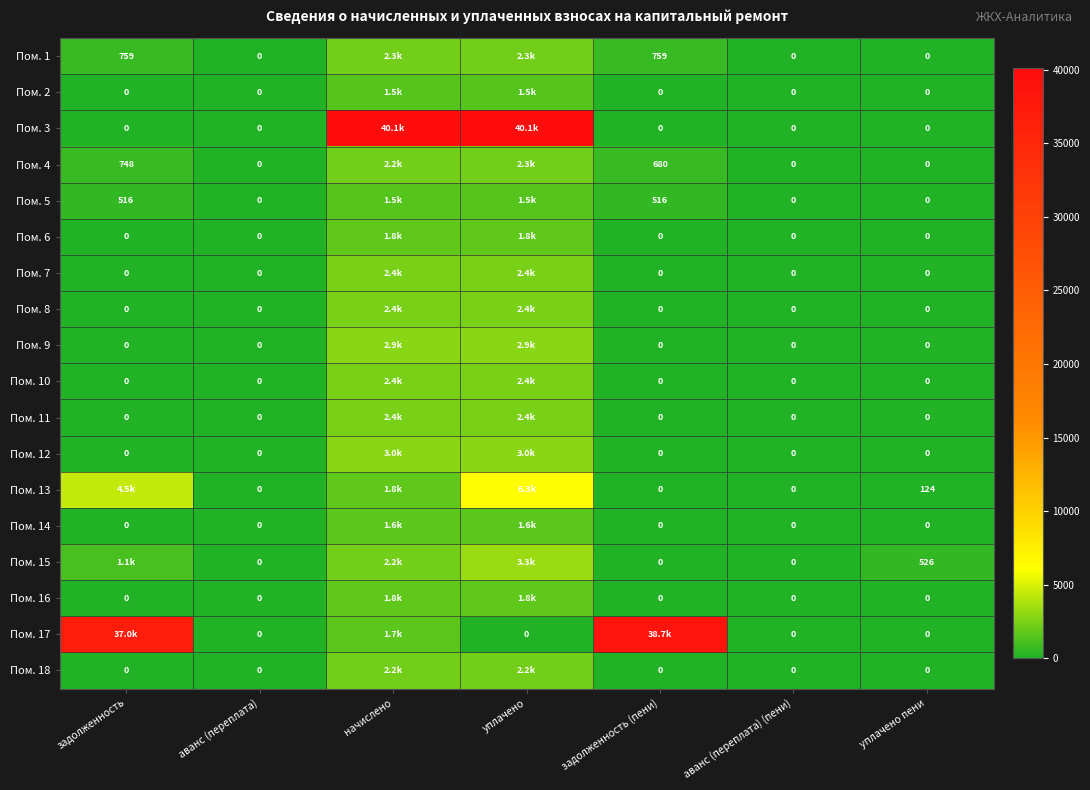

True or false: Пом. 15 has a value of -1759.7 at задолженность (пени).

False